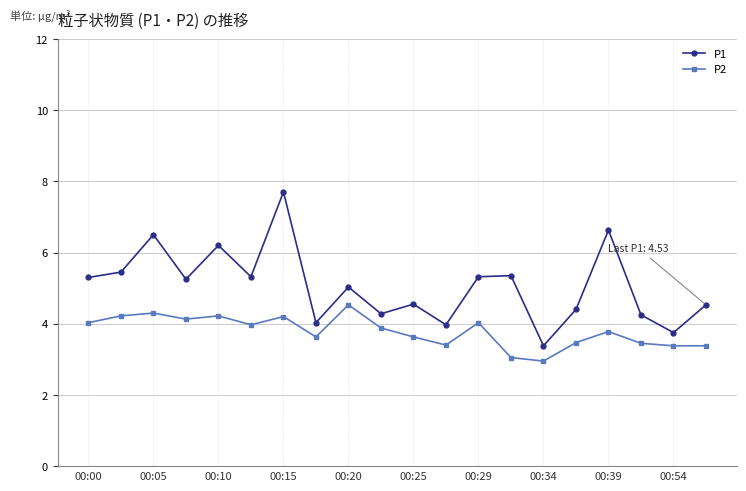

List the series in order of their overall mean, lowest first.

P2, P1